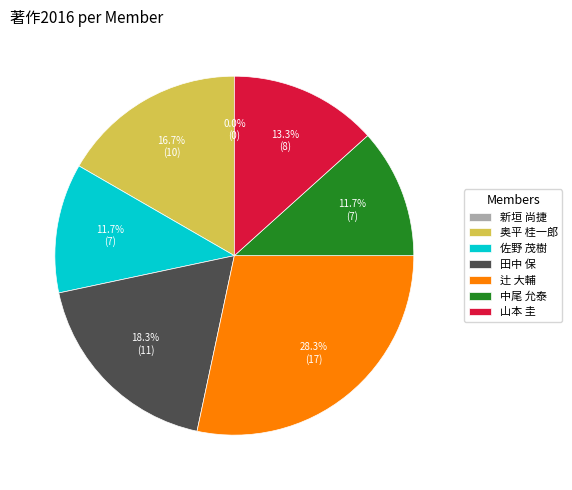

Does any single category account for the majority?

No